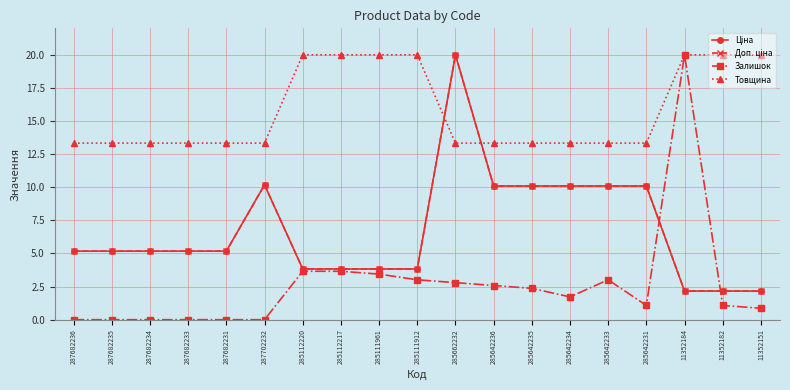

Does the chart have visible grid lines?

Yes